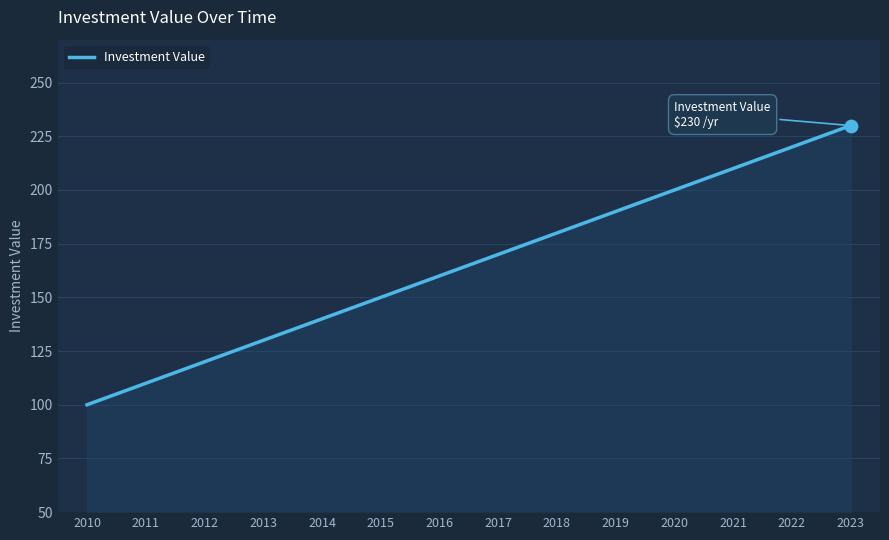

What is the change in value from 2013 to 2023?

+100